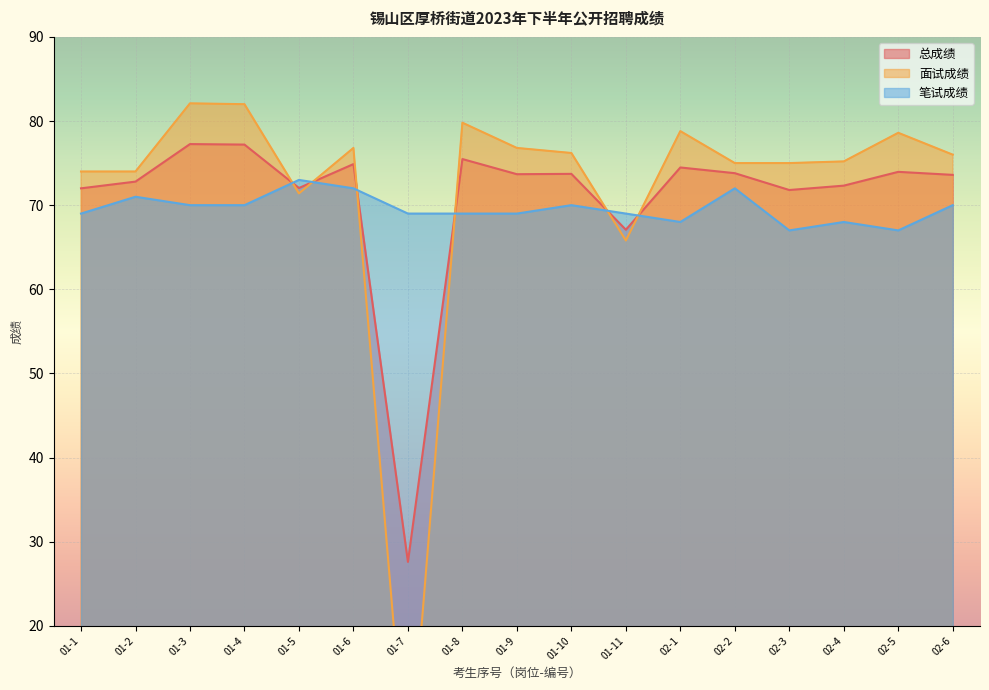

What value does the 面试成绩 series have at 02-4?

75.2